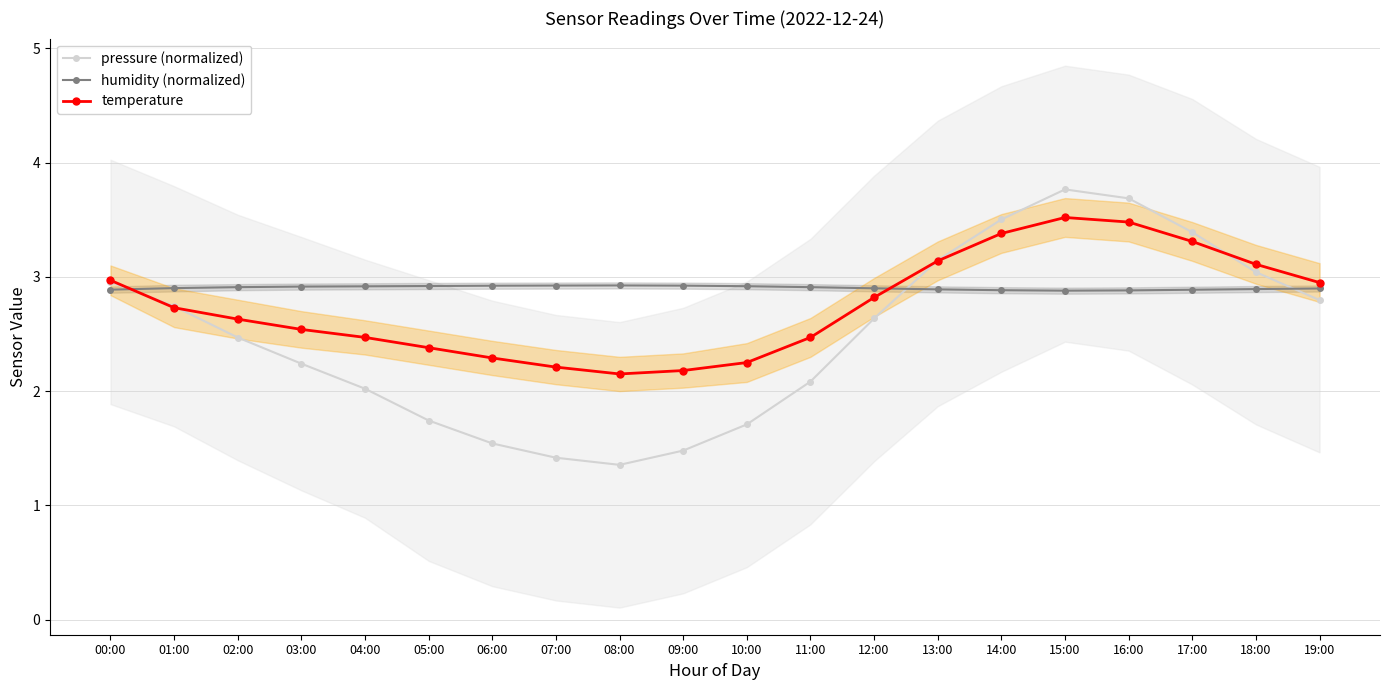

How many intersections are there between humidity (normalized) and temperature?

2